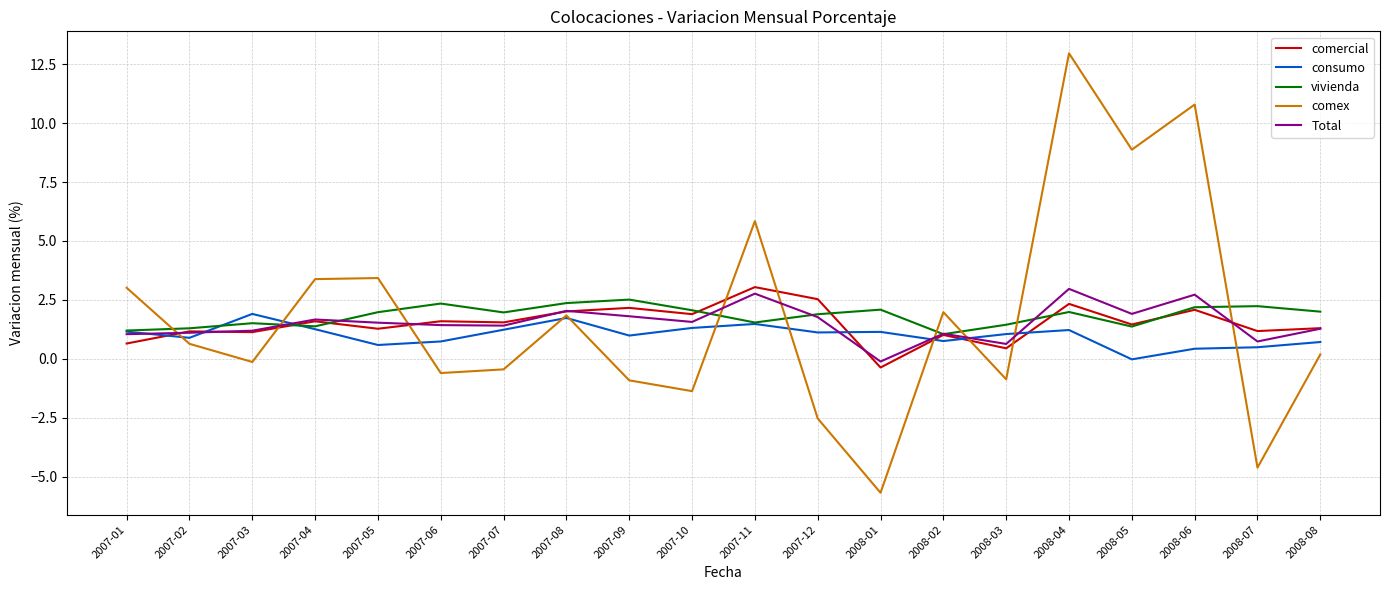

Which series has the largest range (max minus min)?

comex